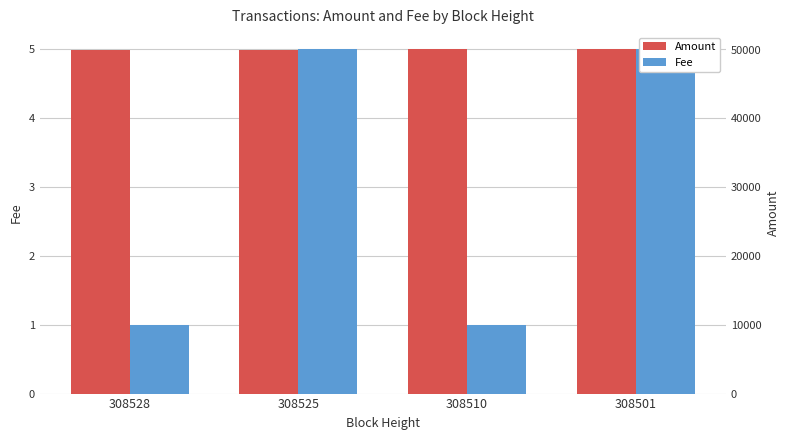

Which category has the lowest value across all series?

308528